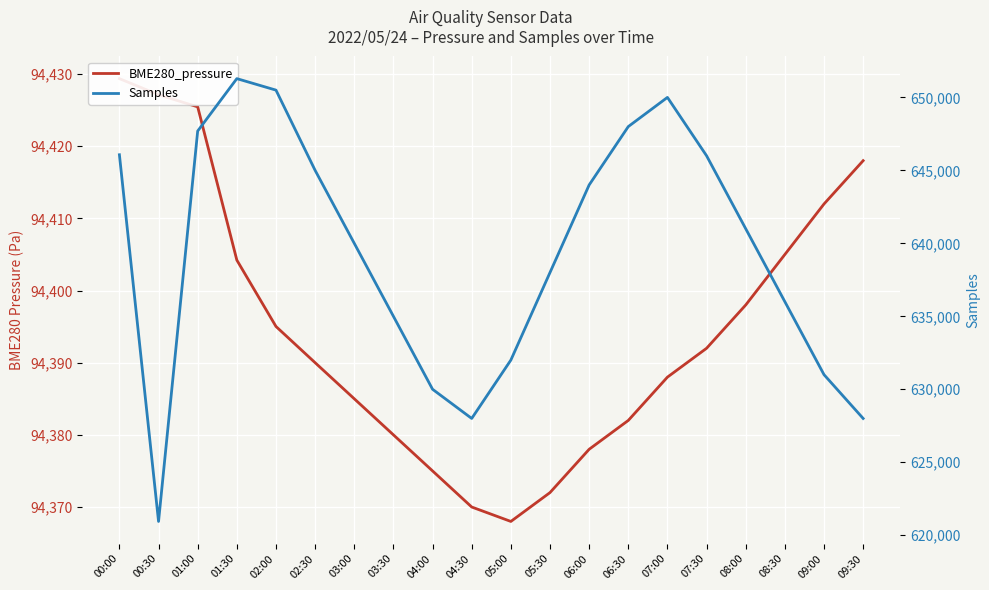

What is the difference between the highest and lowest values at 02:00?

556103.0